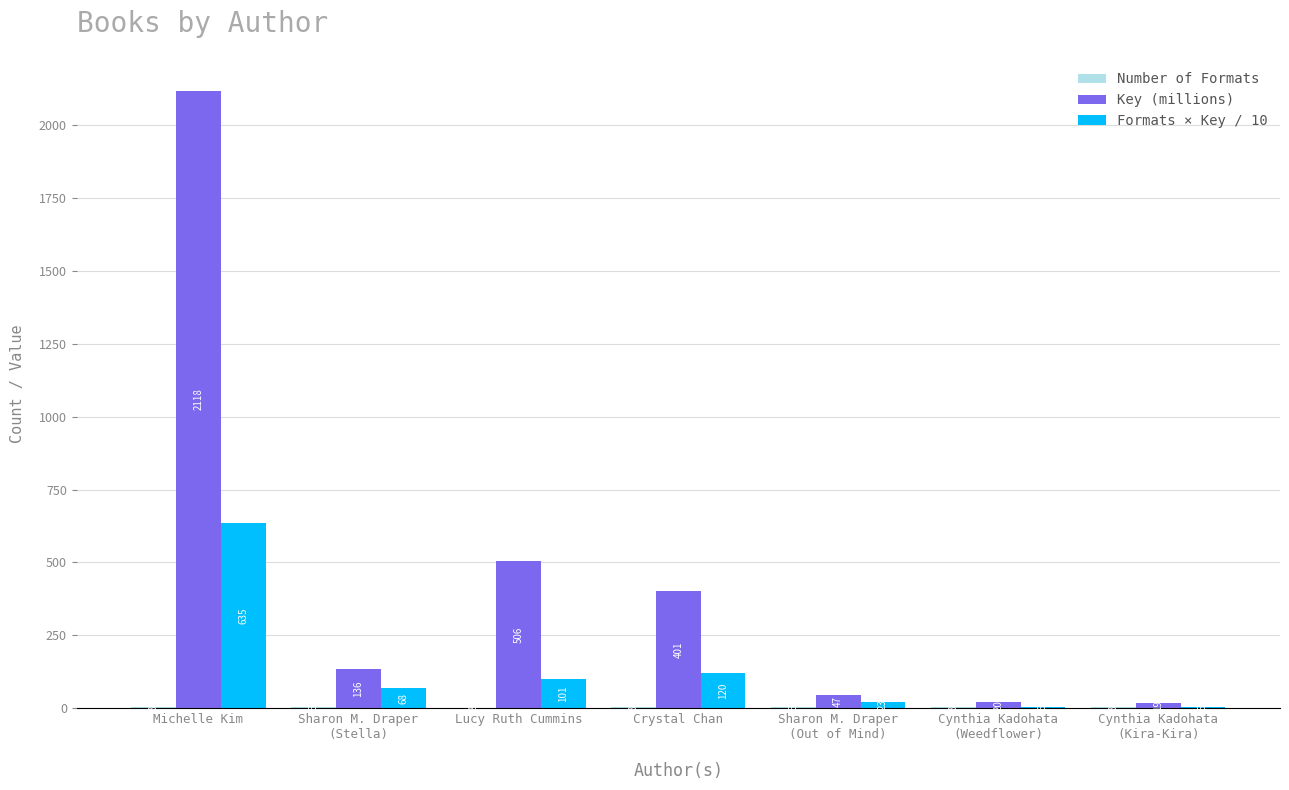

Which series has the largest total across all categories?

Key (millions)